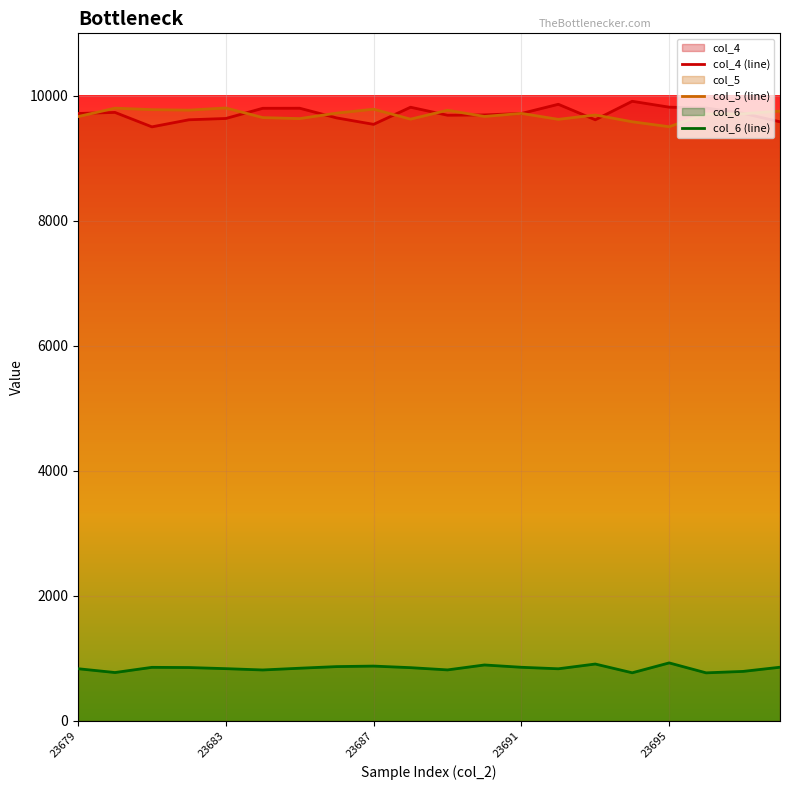

The value of col_6 (line) at 9 is 853. True or false?

True